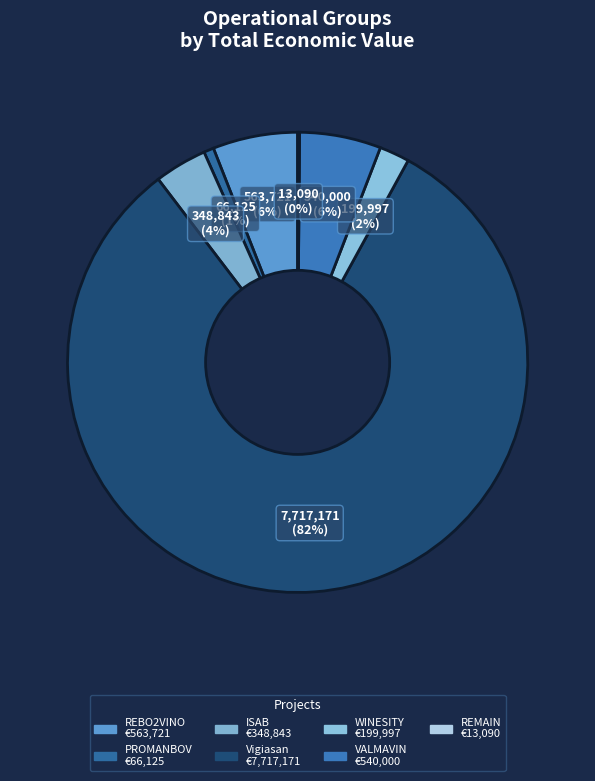

Approximately how many times larger is the value at WINESITY compared to VALMAVIN?

0.4